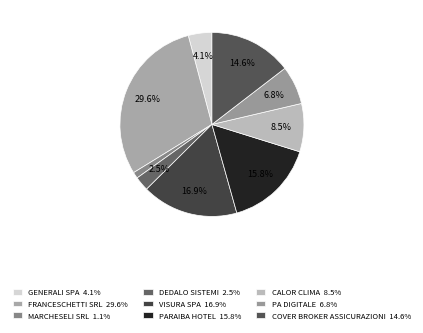

How many segments does this pie chart have?

9